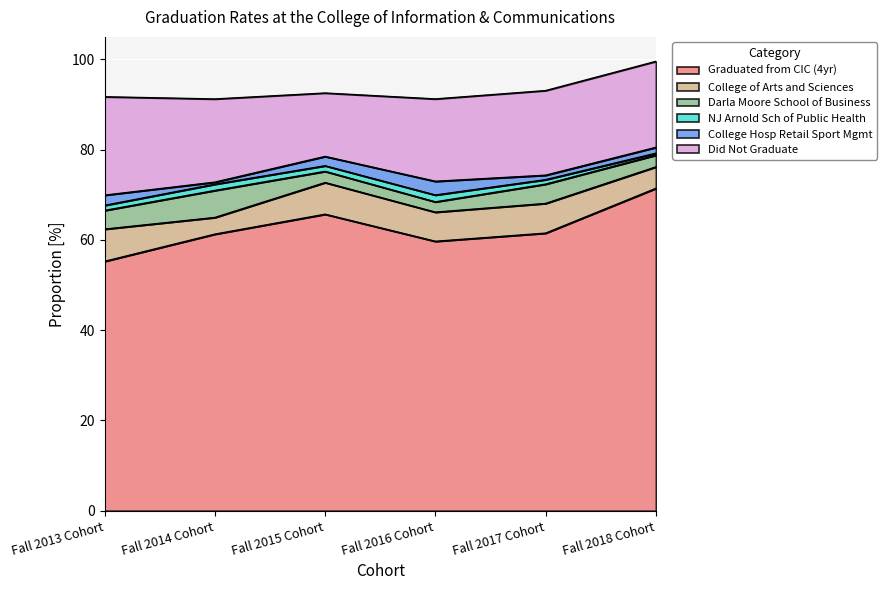

Where is the first local minimum for Darla Moore School of Business?

Fall 2016 Cohort